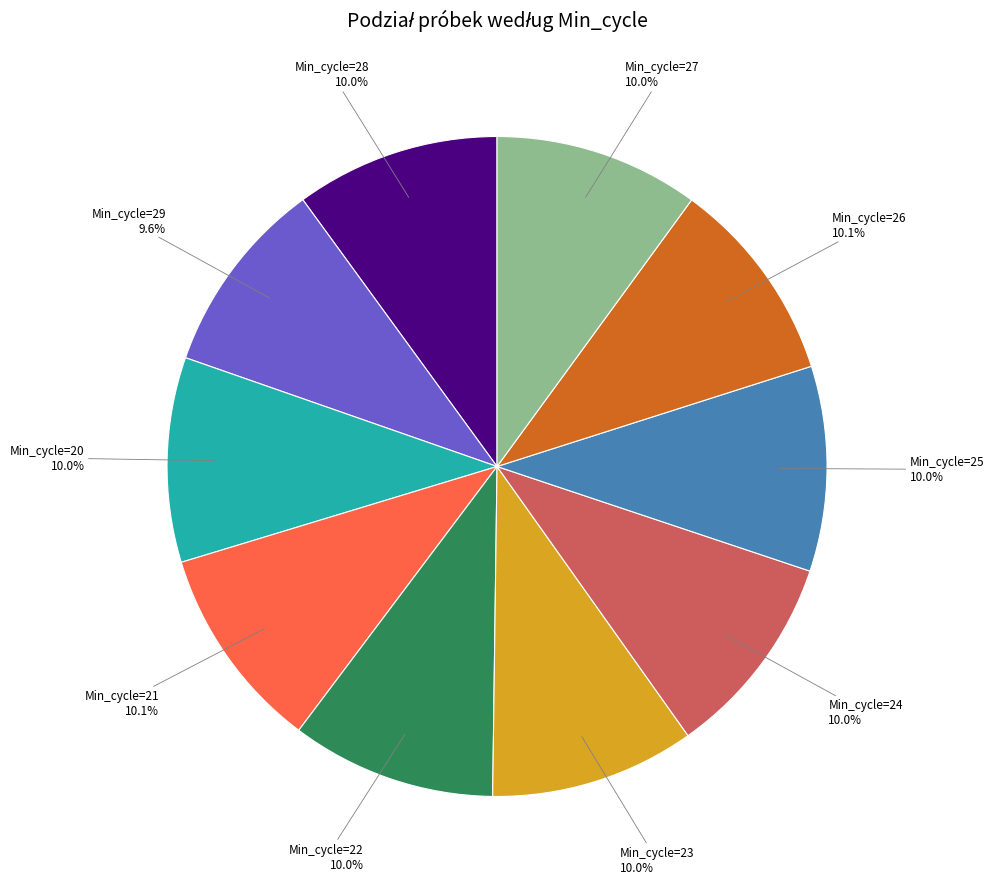

Is there a majority slice in this chart?

No